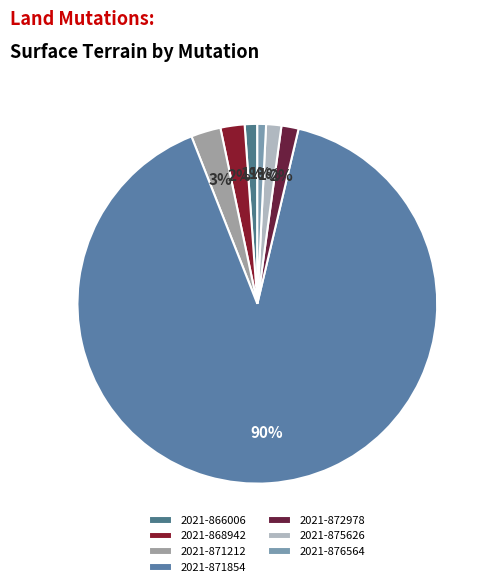

Count the number of slices in the pie.

7